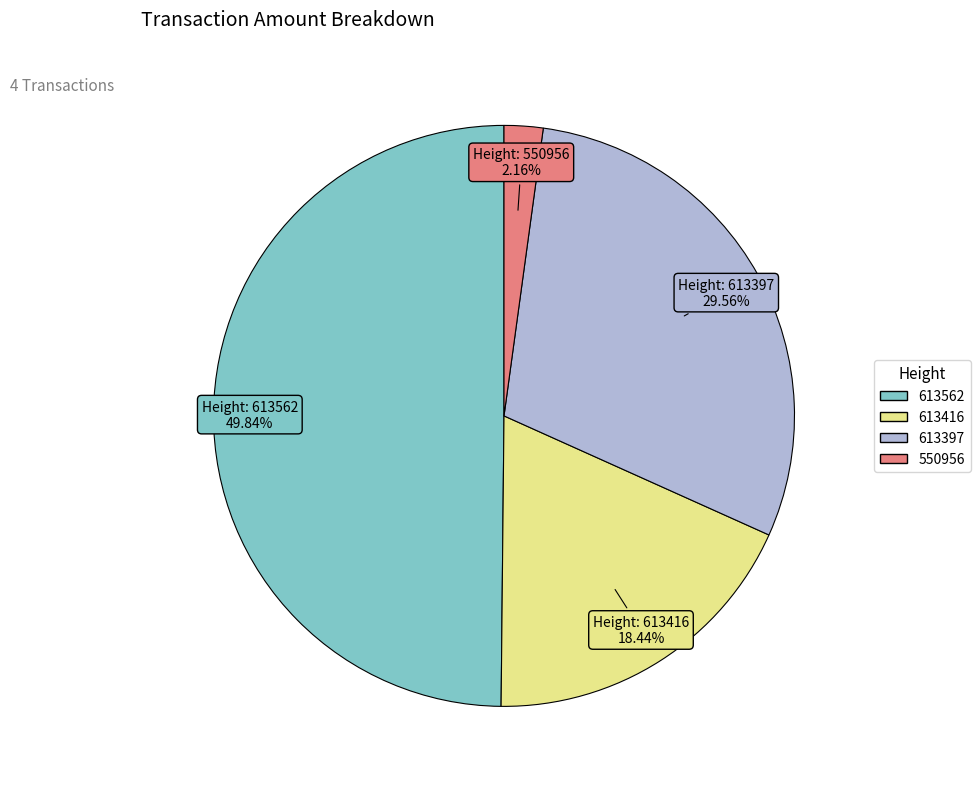

To the nearest percent, what is the difference between the largest and smallest slice percentages?

48%